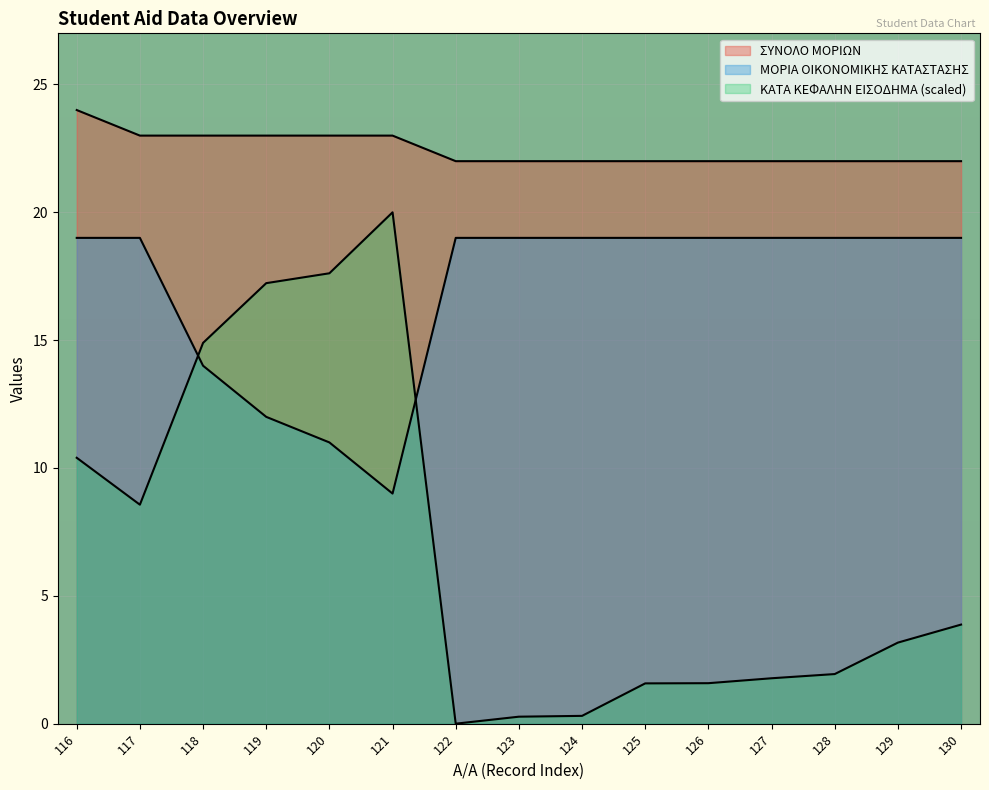

True or false: ΣΥΝΟΛΟ ΜΟΡΙΩΝ has more than 0 interior local peaks.

False